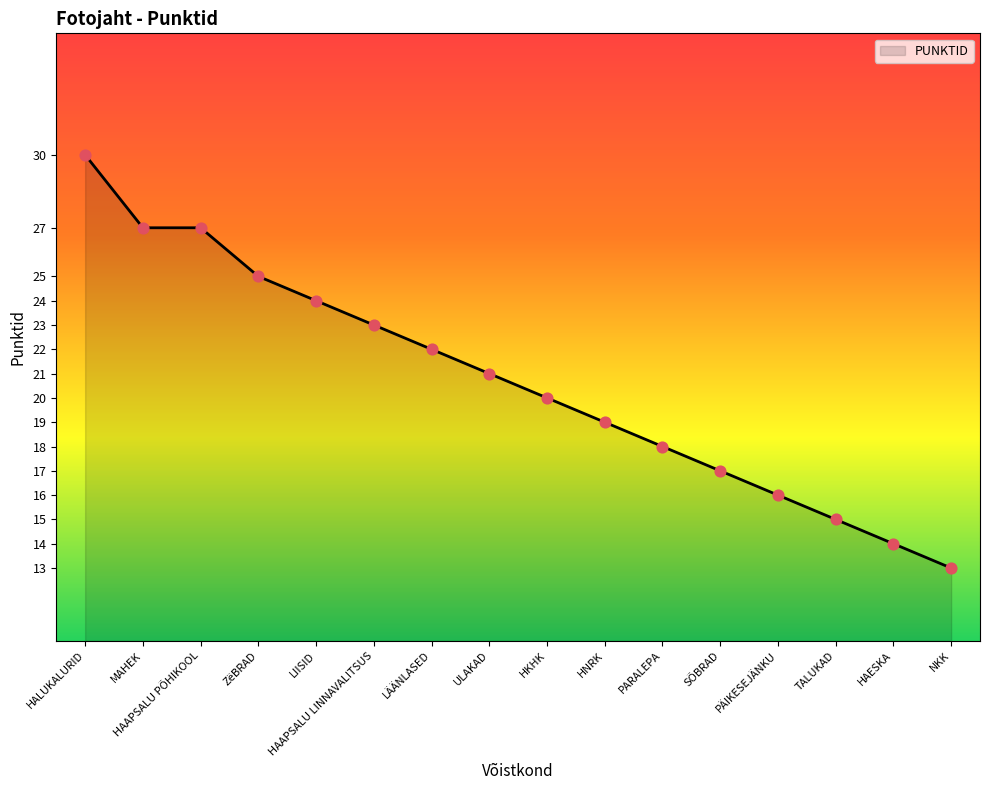

What is the change in value from ZëBRAD to LÄÄNLASED?

-3